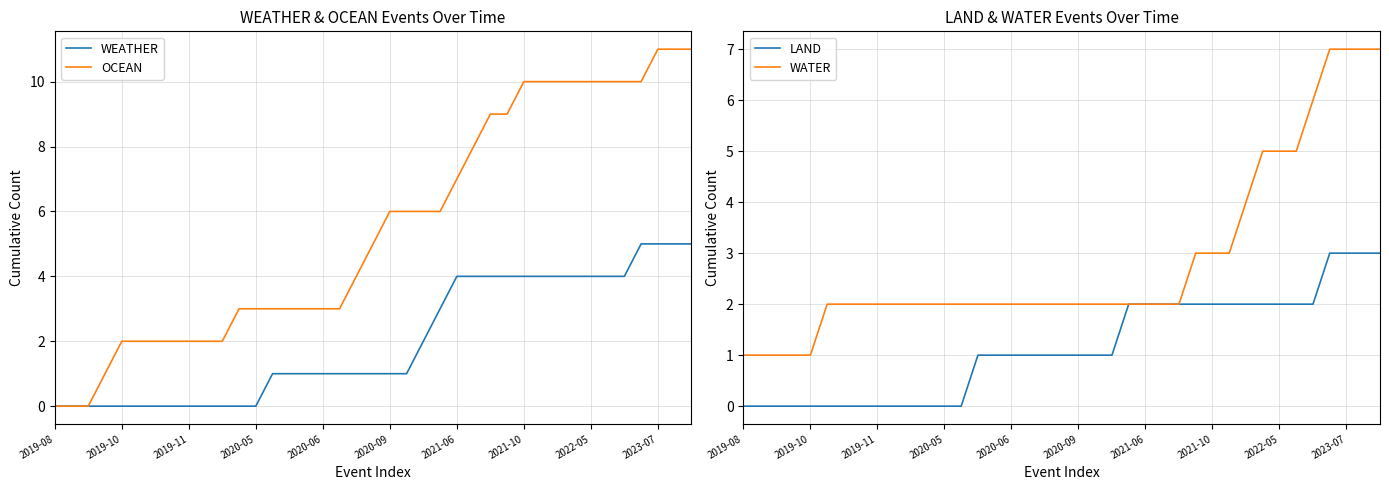

What is the value of the LAND point at the 22nd from the left?

1